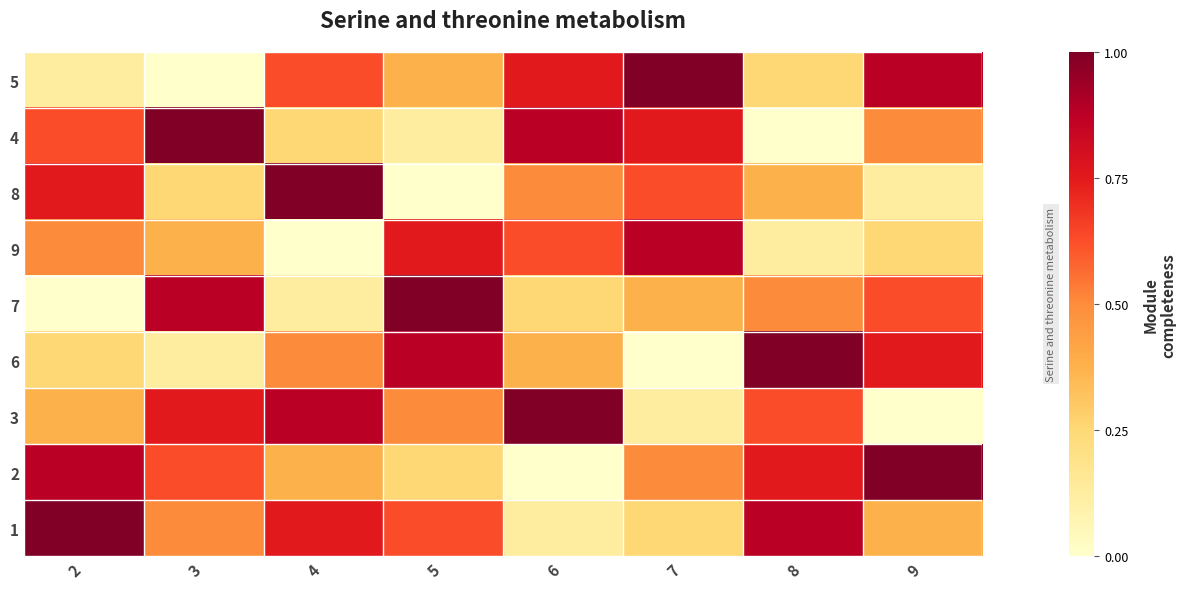

Count the number of categories in the chart.

8